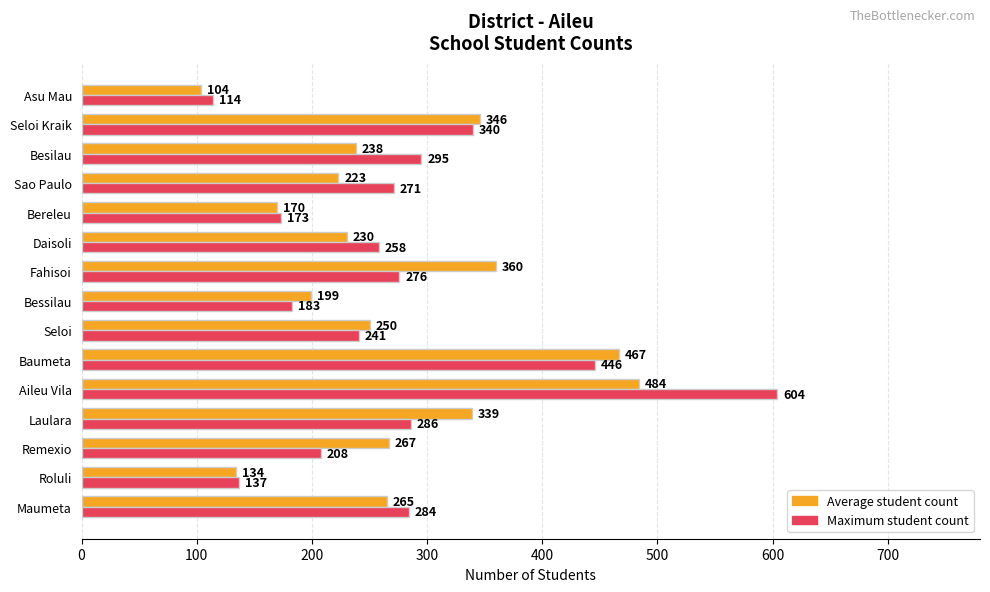

Rank the series by their maximum value, from highest to lowest.

Maximum student count, Average student count